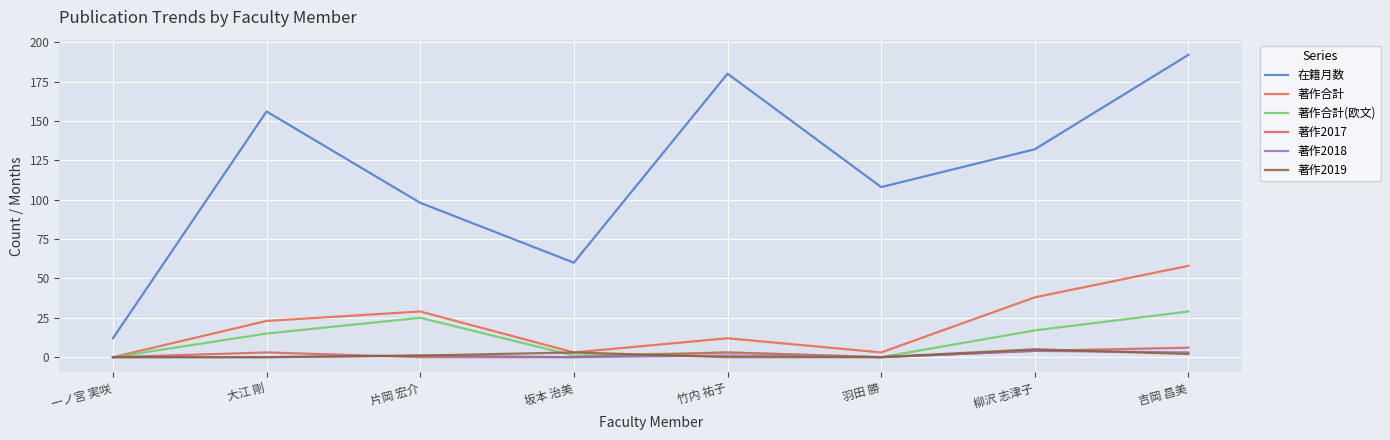

What is the label of the 1st point from the right?

吉岡 昌美